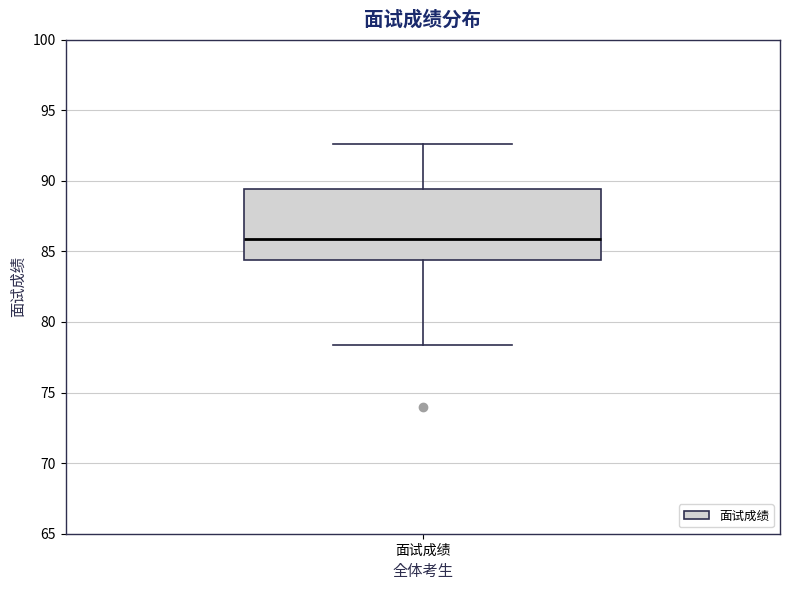

Transcribe this box plot: give where the median line is, the range the box spans, and where the two whiskers end, as read against the y-axis. The values are not printed on the chart, so give them approximately, as read against the axis.

median 86.0, box 84.5 to 89.5, whiskers 78.5 to 92.5